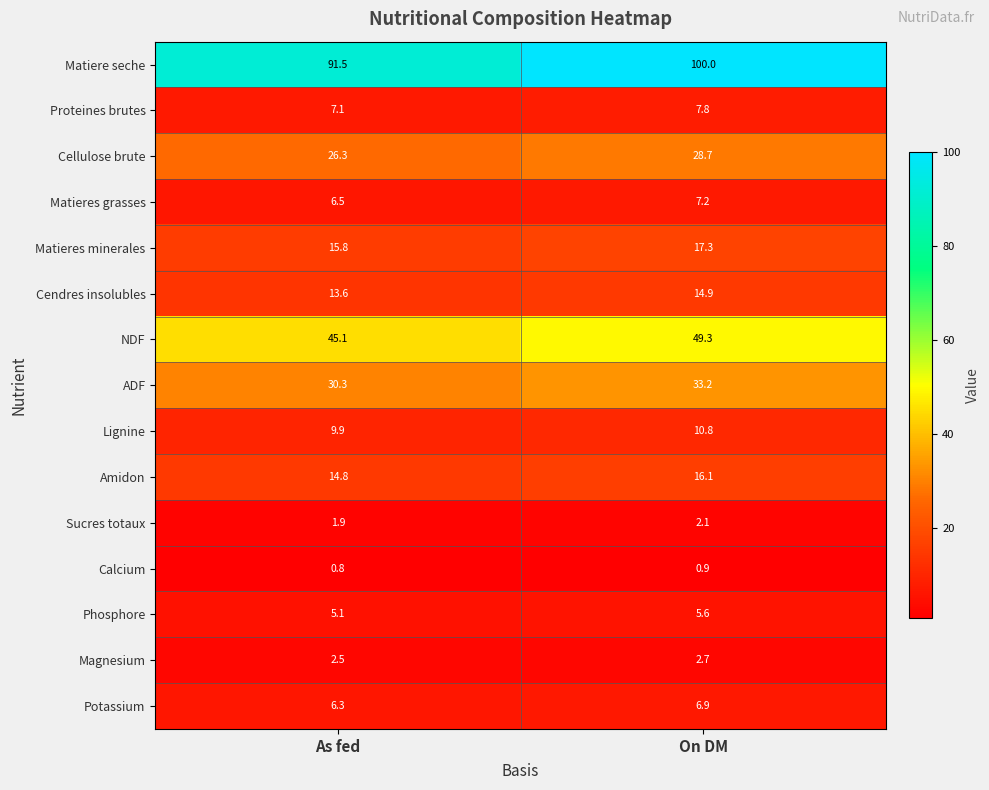

What is the total value across all series at On DM?

303.5